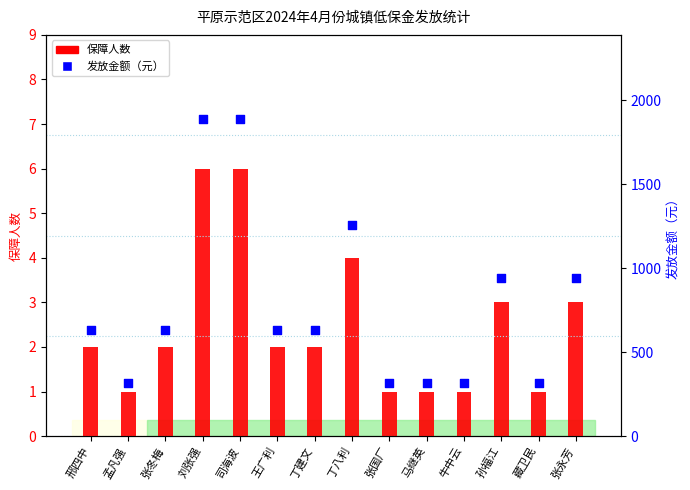

What is the total value across all series at 张国厂?

316